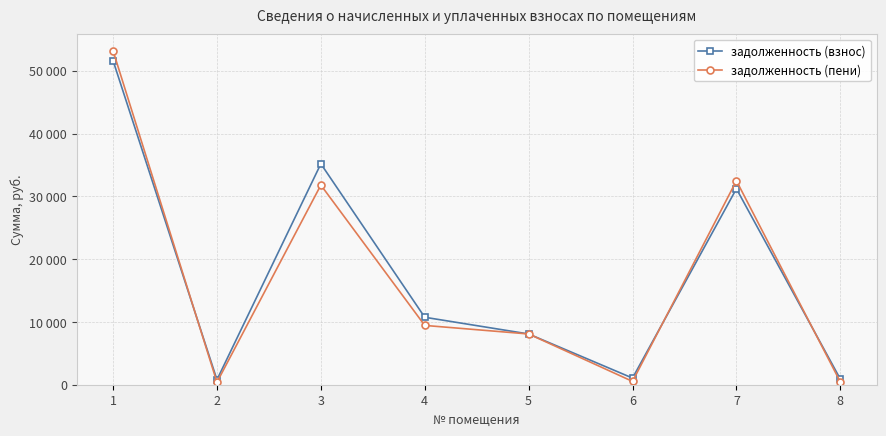

What is the value of the задолженность (взнос) point at the 2nd from the left?

796.2